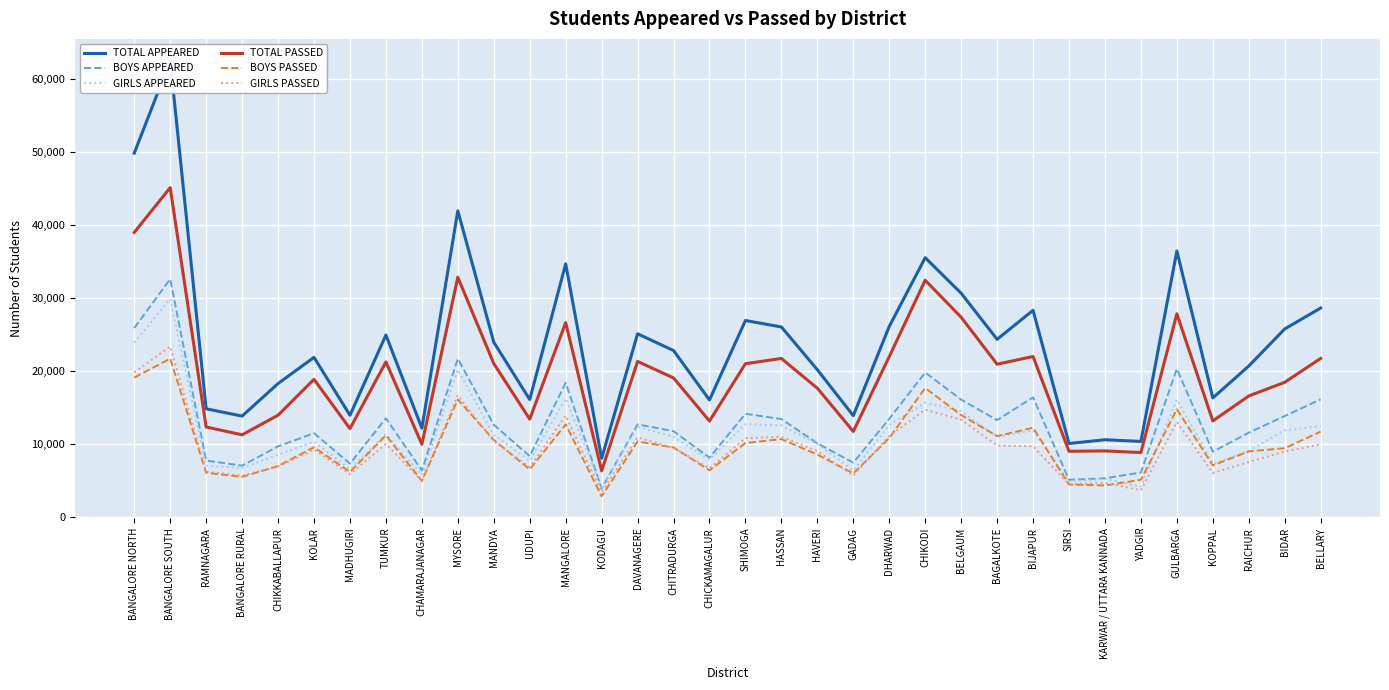

Rank the series at CHICKAMAGALUR from highest to lowest value.

TOTAL APPEARED, TOTAL PASSED, BOYS APPEARED, GIRLS APPEARED, GIRLS PASSED, BOYS PASSED